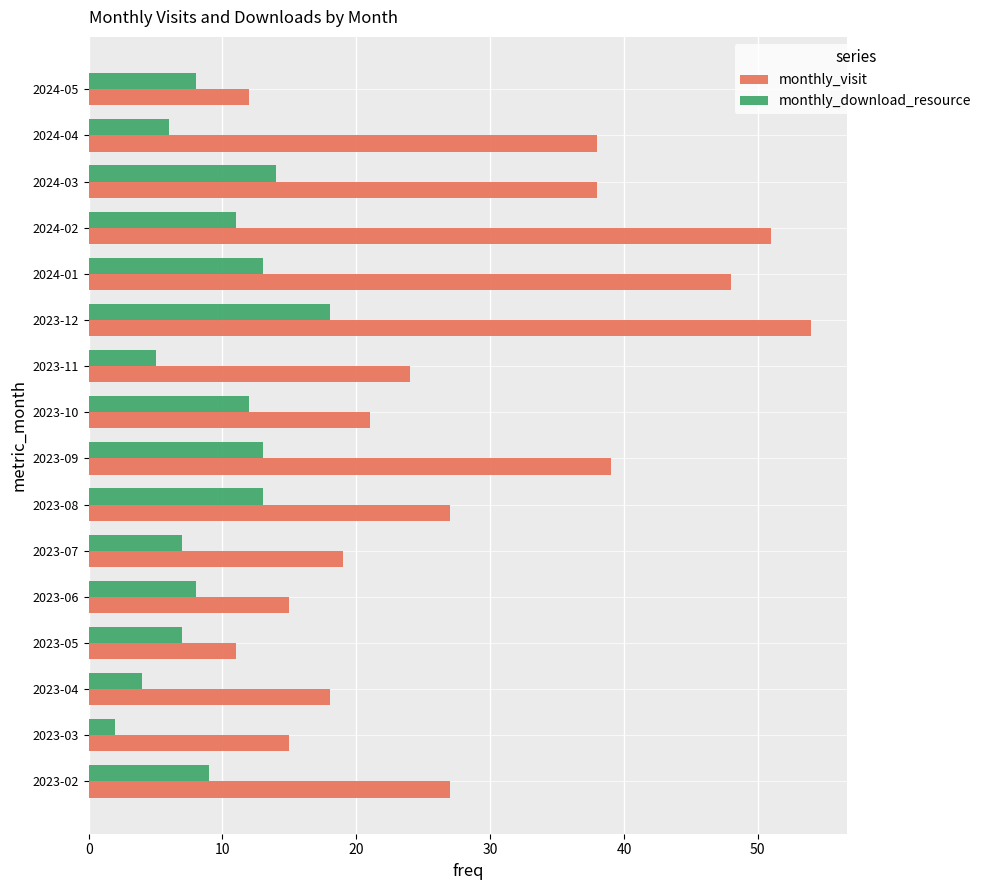

Which series has the largest range (max minus min)?

monthly_visit